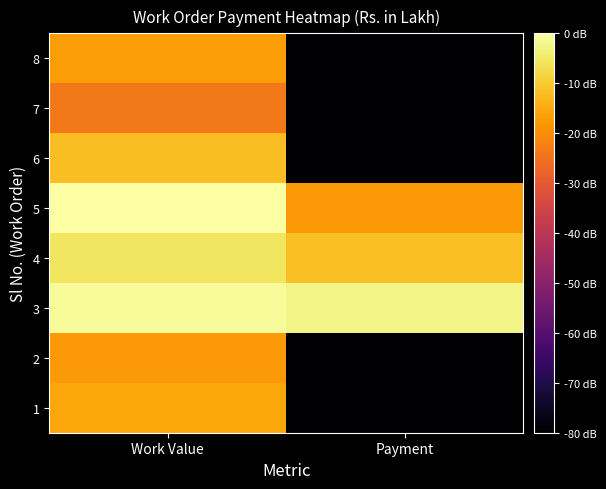

Which label corresponds to the largest value in the chart?

Work Value